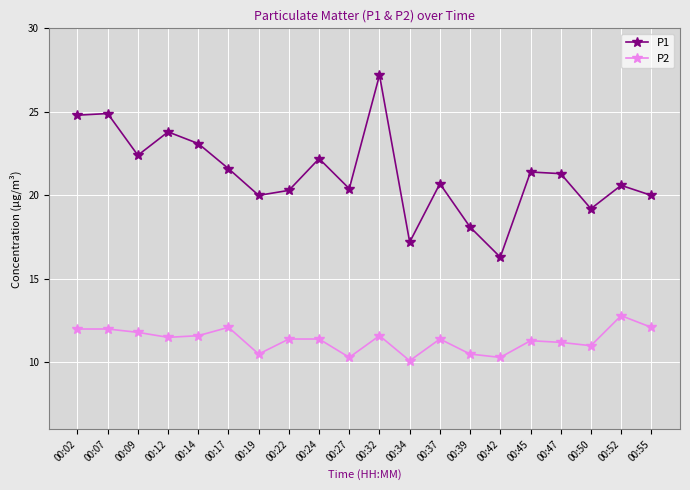

List the series in order of their overall mean, lowest first.

P2, P1